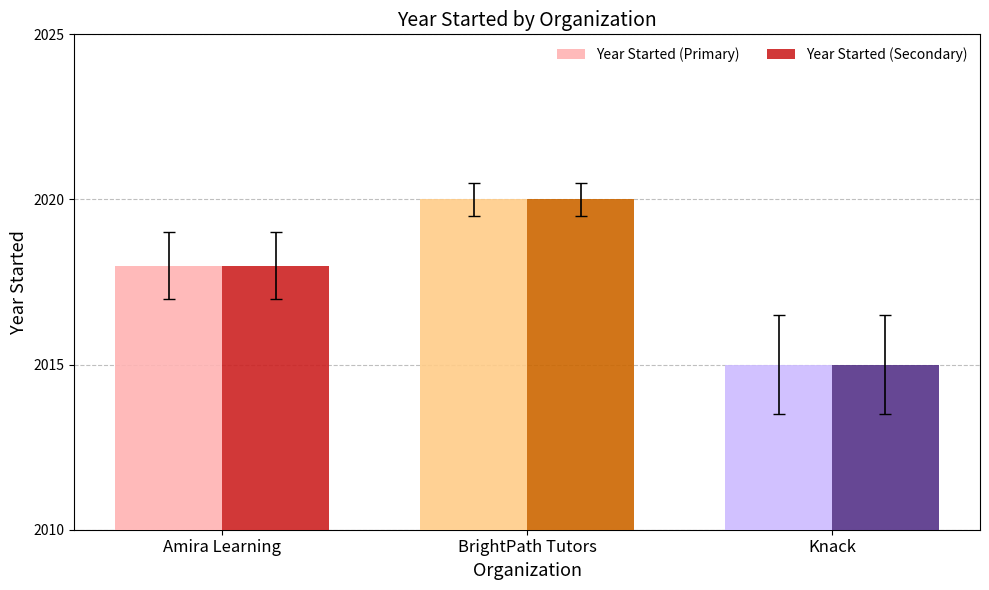

At which category does the chart reach its peak across all series?

BrightPath Tutors